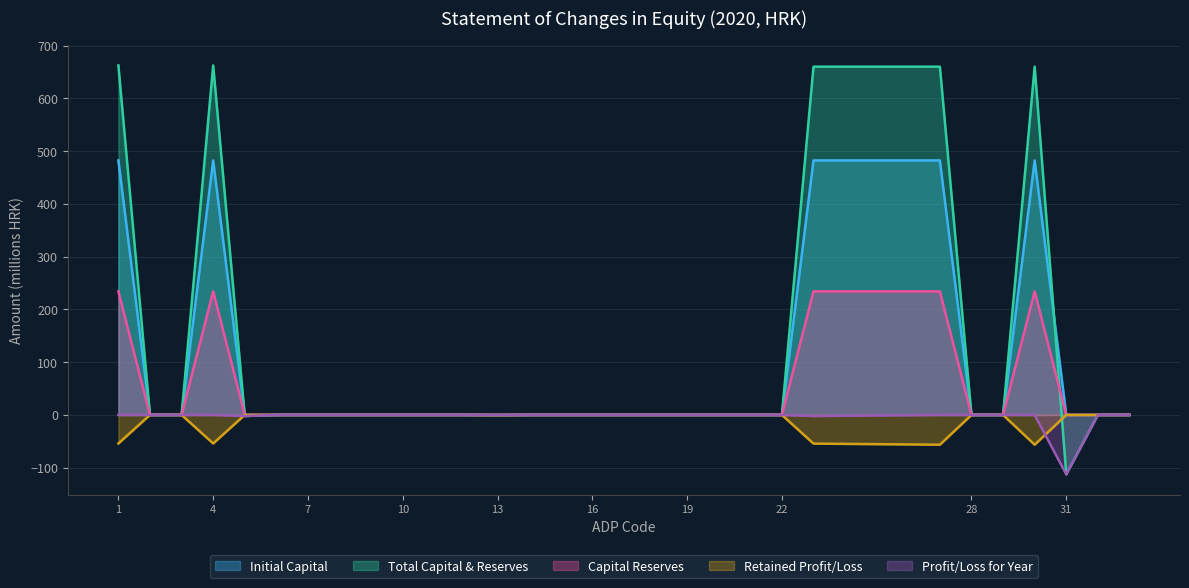

Where is the first local minimum for Retained Profit/Loss?

4